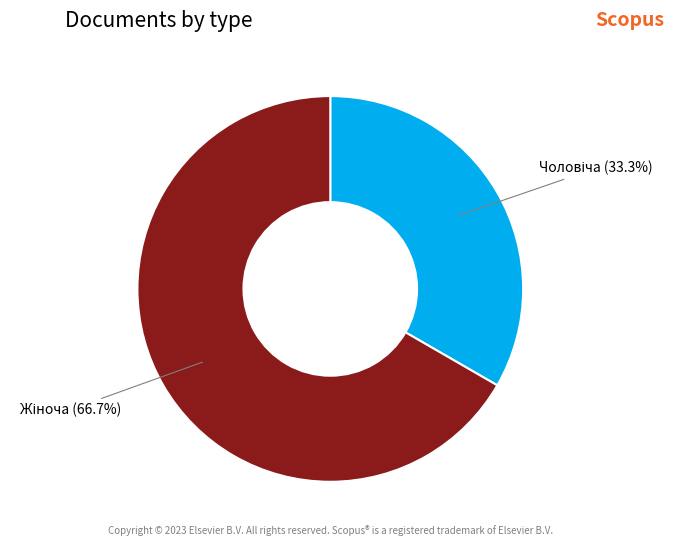

To the nearest percent, what is the average slice percentage?

50%